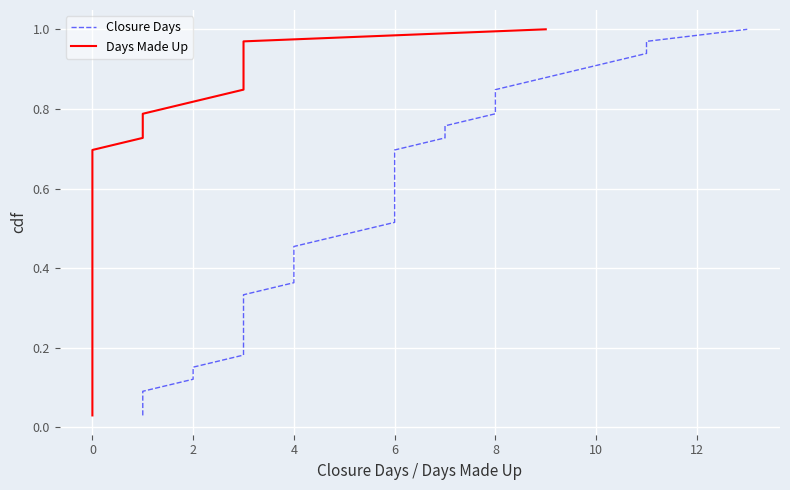

Which series has the largest total across all categories?

Closure Days